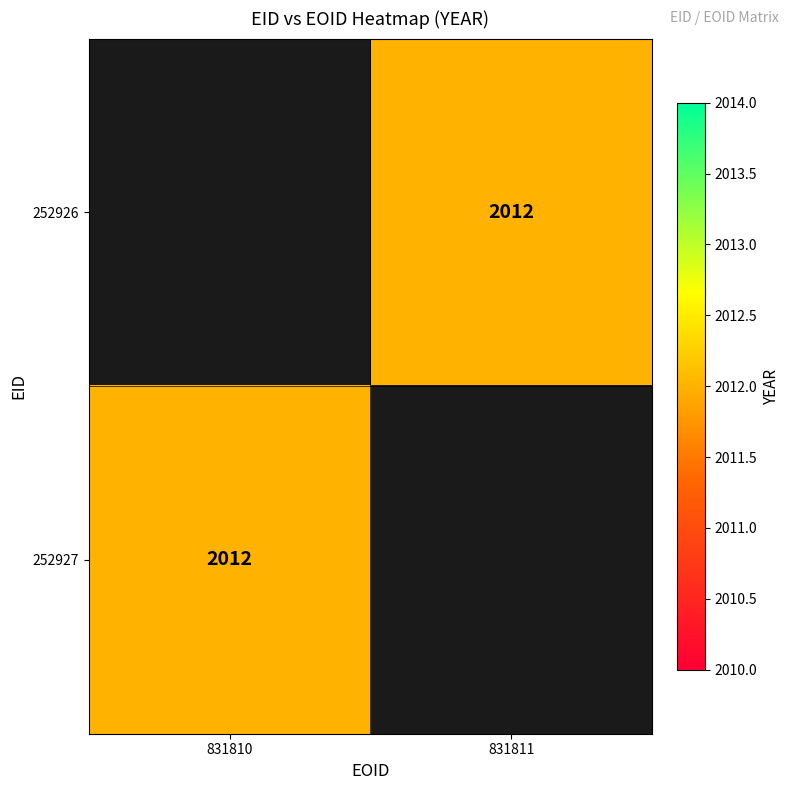

True or false: 252926 has a value of 2012.0 at 831811.

True